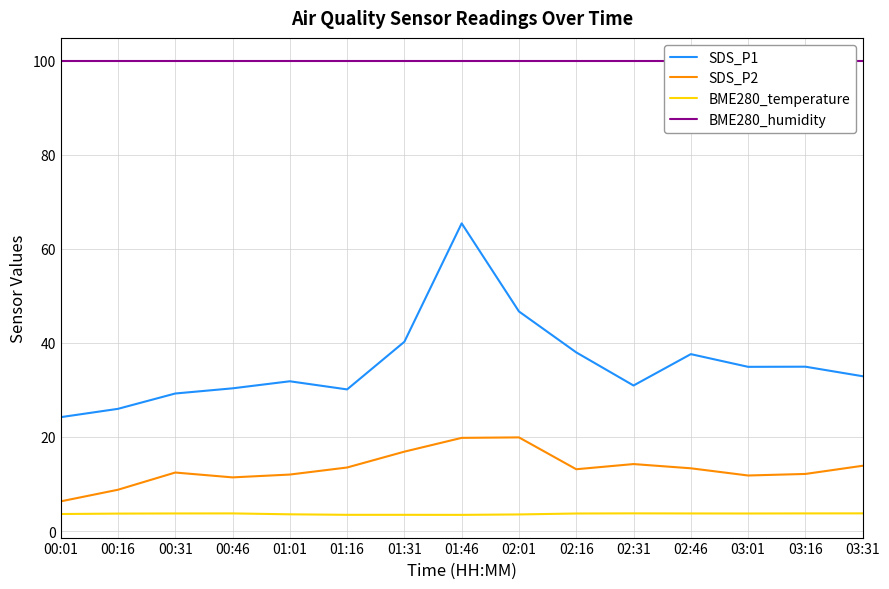

What are all the series names shown in the legend?

SDS_P1, SDS_P2, BME280_temperature, BME280_humidity